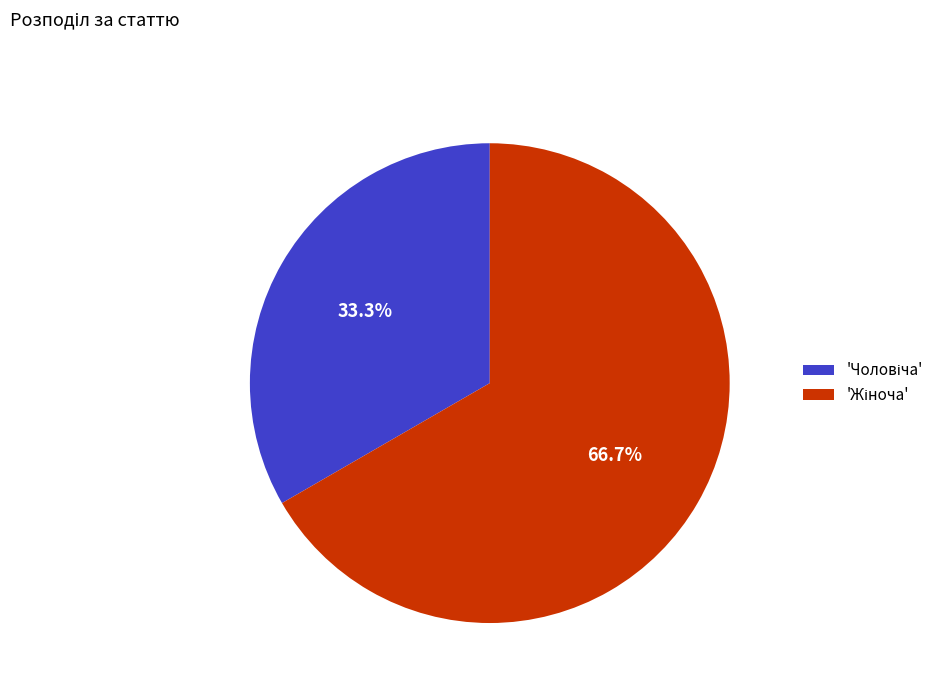

How many segments does this pie chart have?

2